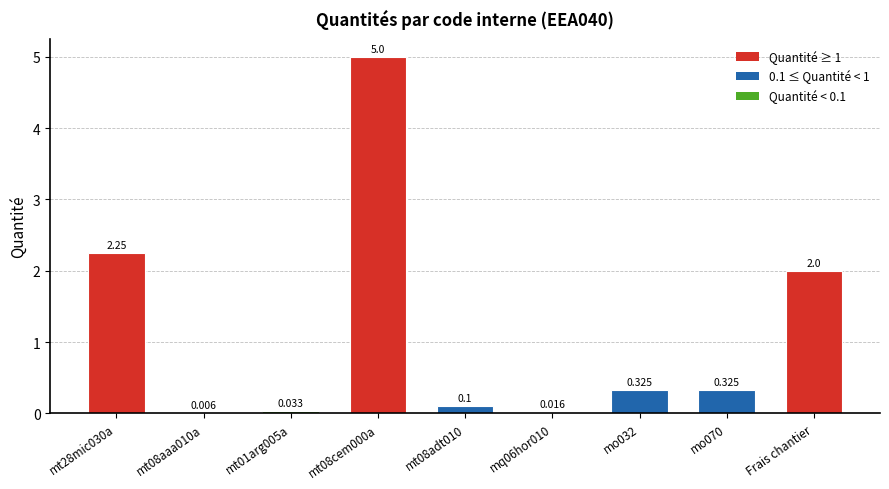

Where is the data nearest to the value 2?

Frais chantier